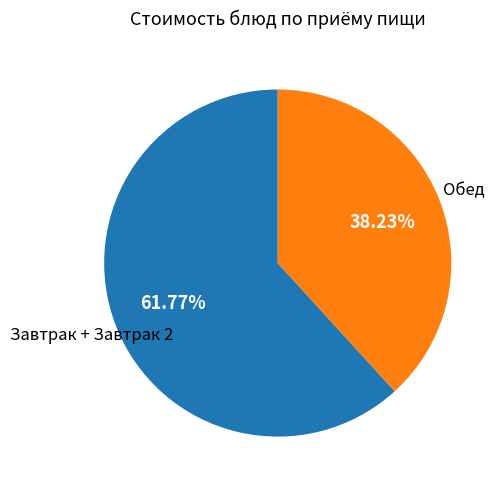

Is there a majority slice in this chart?

Yes